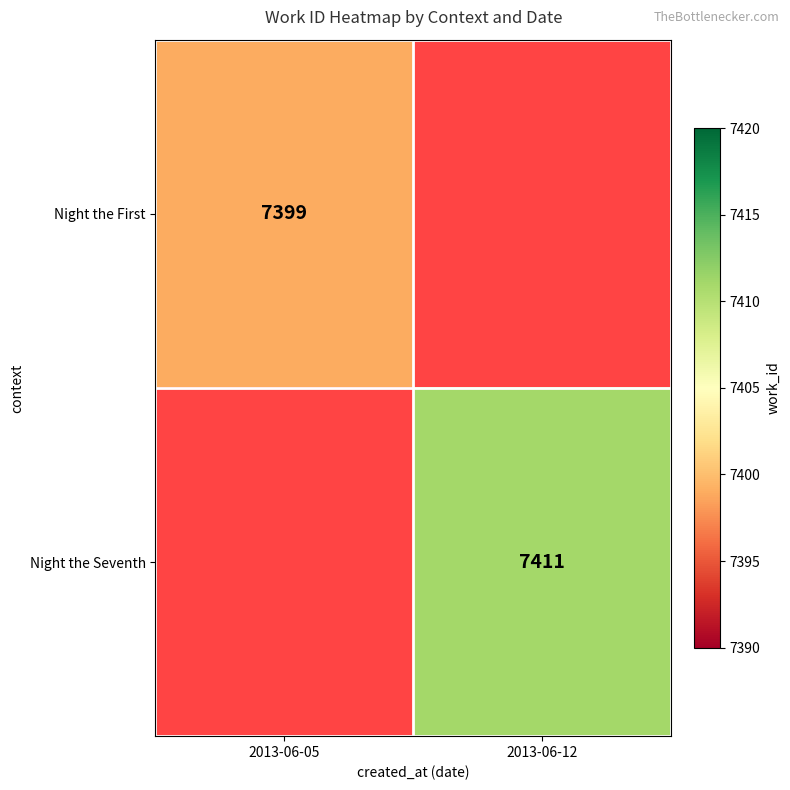

At how many categories does at least one series exceed 7399?

1